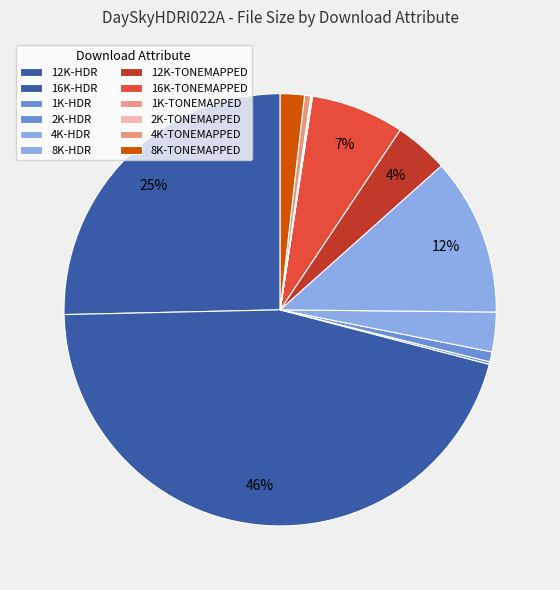

Do 12K-TONEMAPPED and 16K-TONEMAPPED together represent more than half of the pie?

No